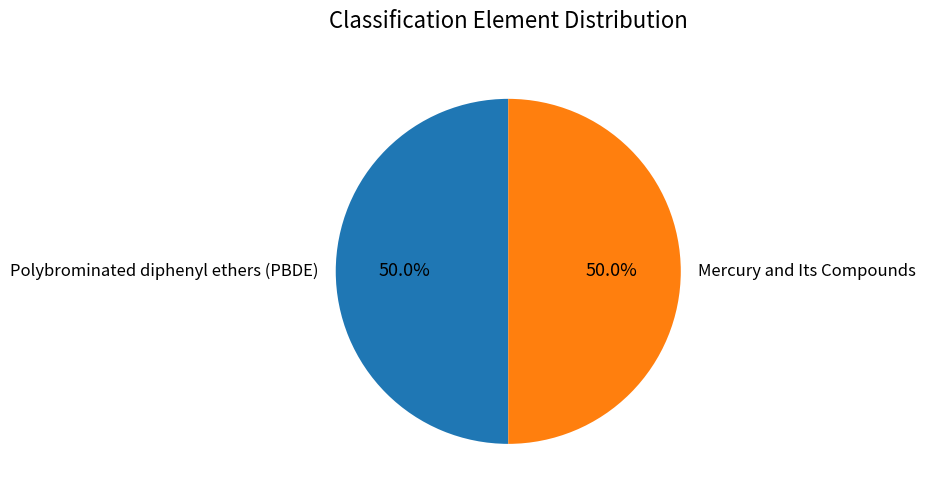

How many slices are in this pie chart?

2